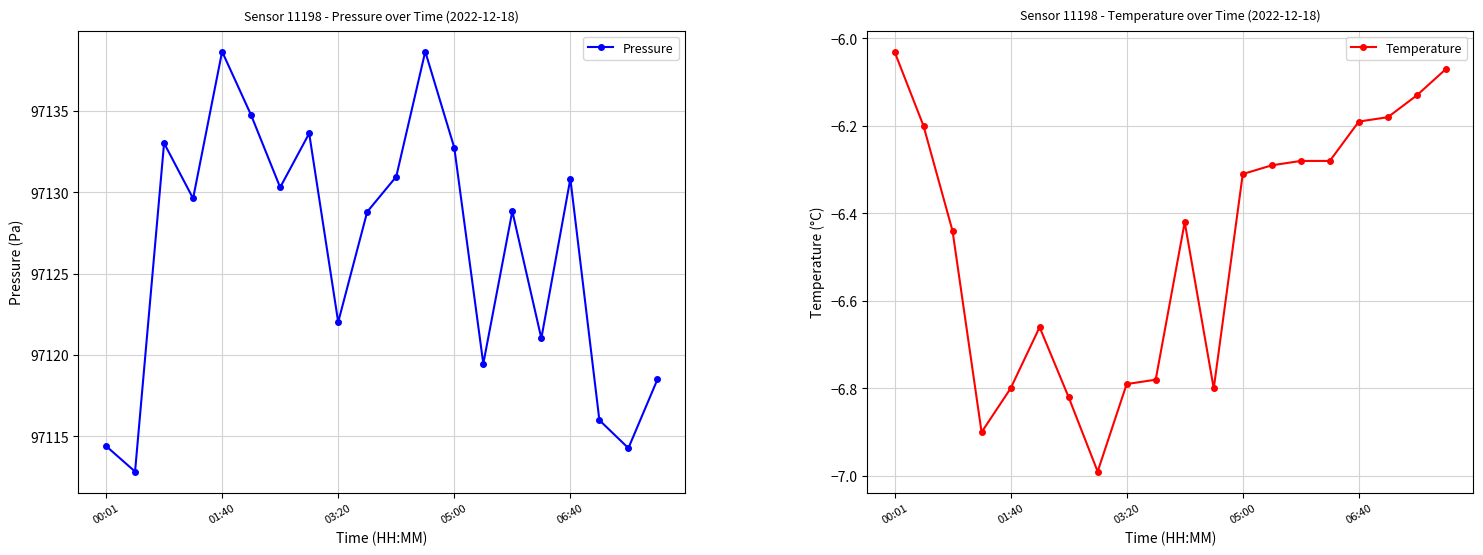

What is the sum of the Pressure values at 00:01 and 01:40?

194253.1